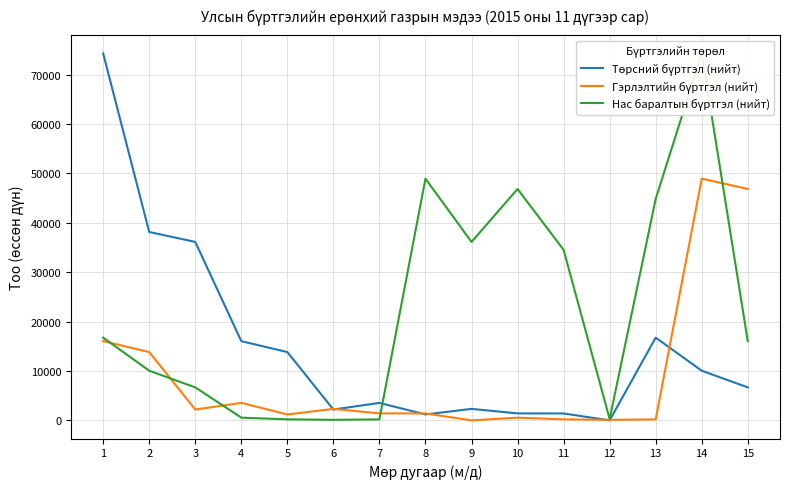

Rank the series at 11 from highest to lowest value.

Нас баралтын бүртгэл (нийт), Төрсний бүртгэл (нийт), Гэрлэлтийн бүртгэл (нийт)